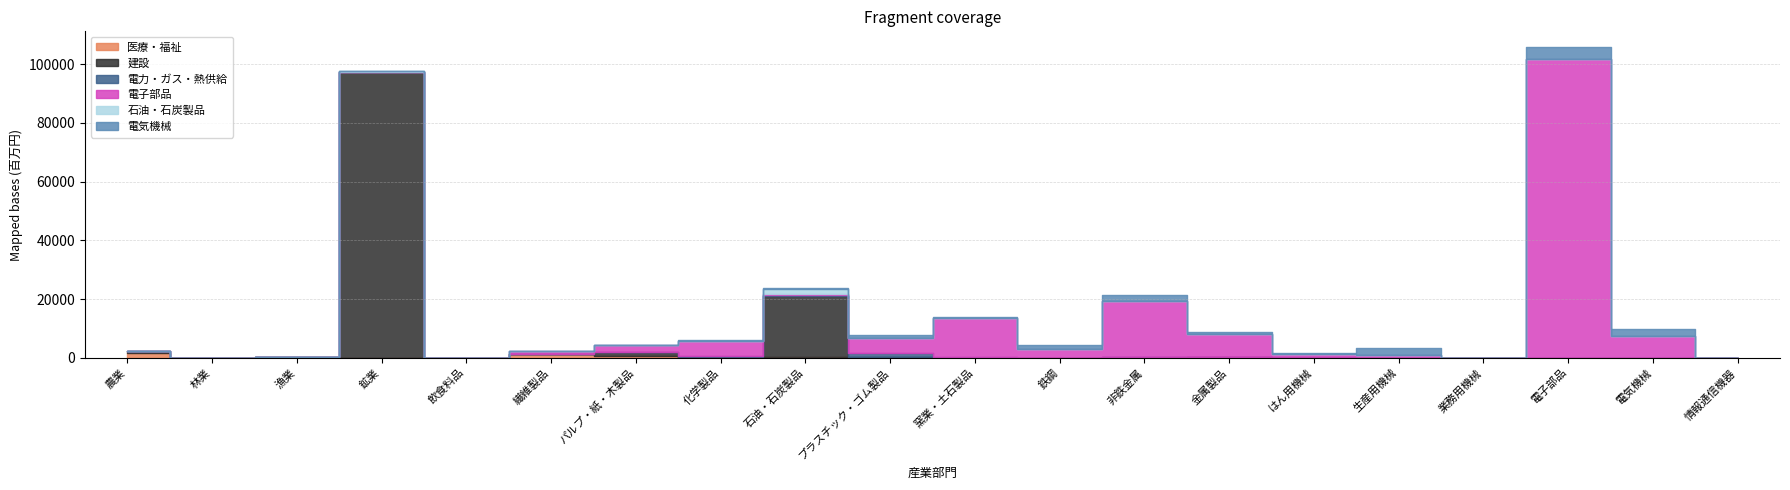

What is the label of the 6th point from the right?

はん用機械